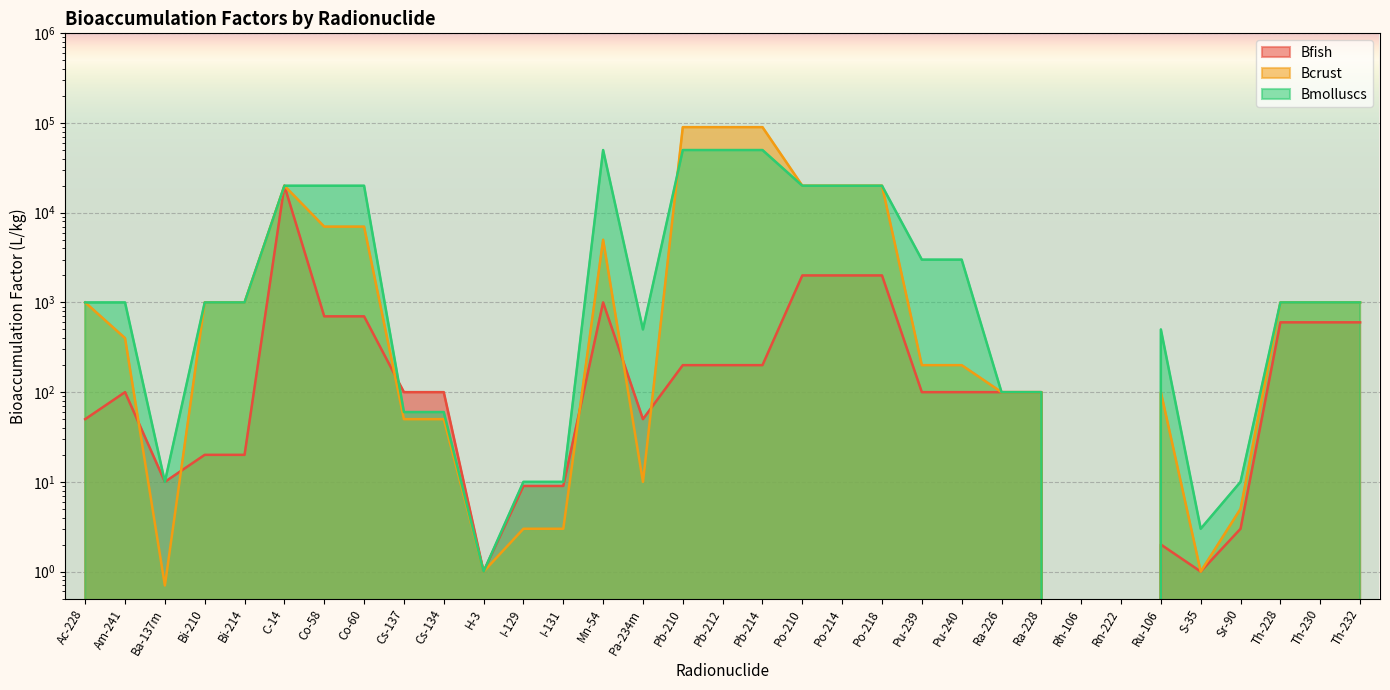

How many data points does each series have?

33